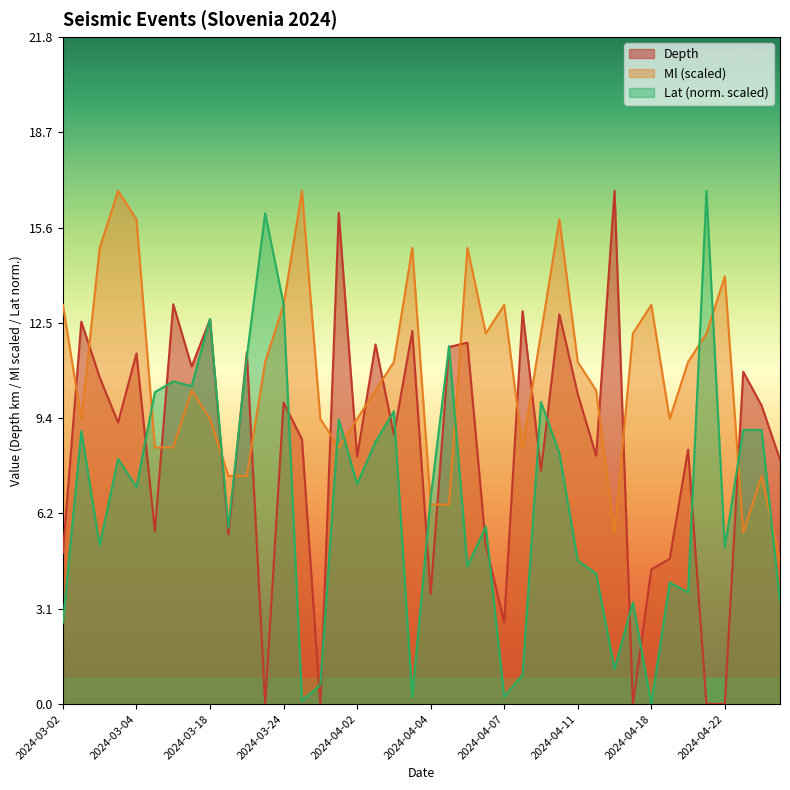

After their last crossing, which series has the higher values: Lat or Depth?

Depth